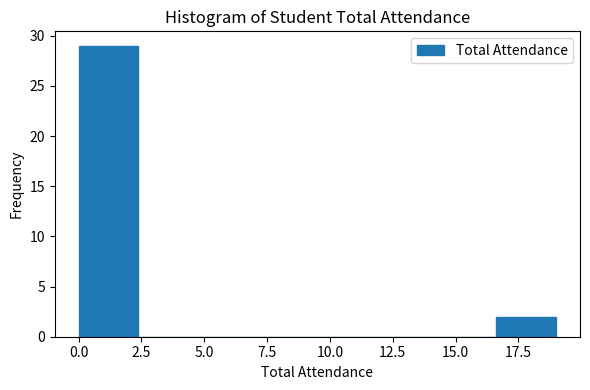

Reading left to right, transcribe this chart: for each bar, give the range it covers on the x-axis and its height. Neither the bar edges nor the heights are printed on the chart, so give them approximately, as read against the axes.

0.0 to 2.5: 29
2.5 to 5.0: 0
5.0 to 7.0: 0
7.0 to 9.5: 0
9.5 to 12.0: 0
12.0 to 14.5: 0
14.5 to 16.5: 0
16.5 to 19.0: 2